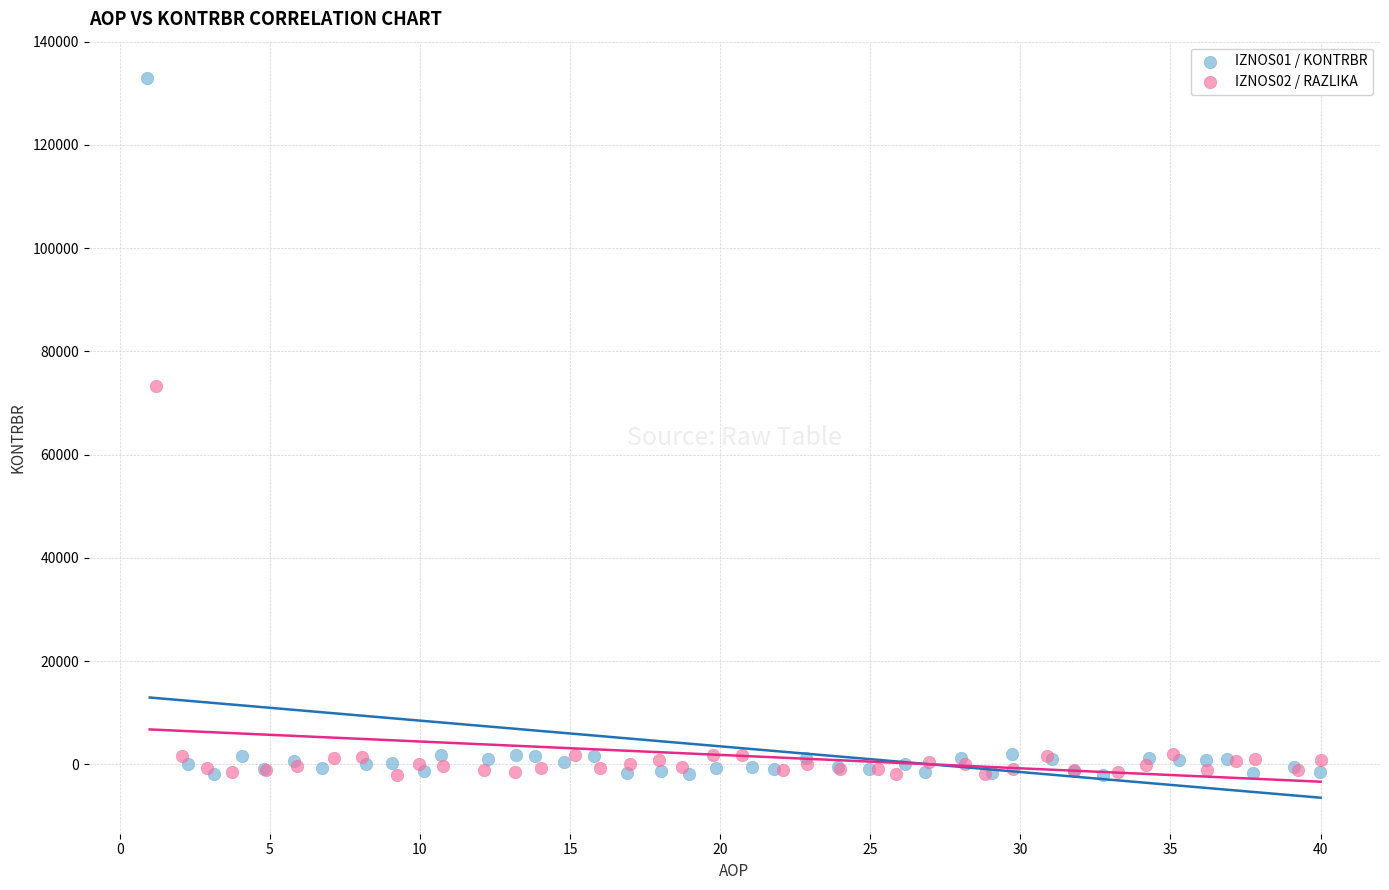

Which series has the largest Y range (max minus min)?

IZNOS01 / KONTRBR